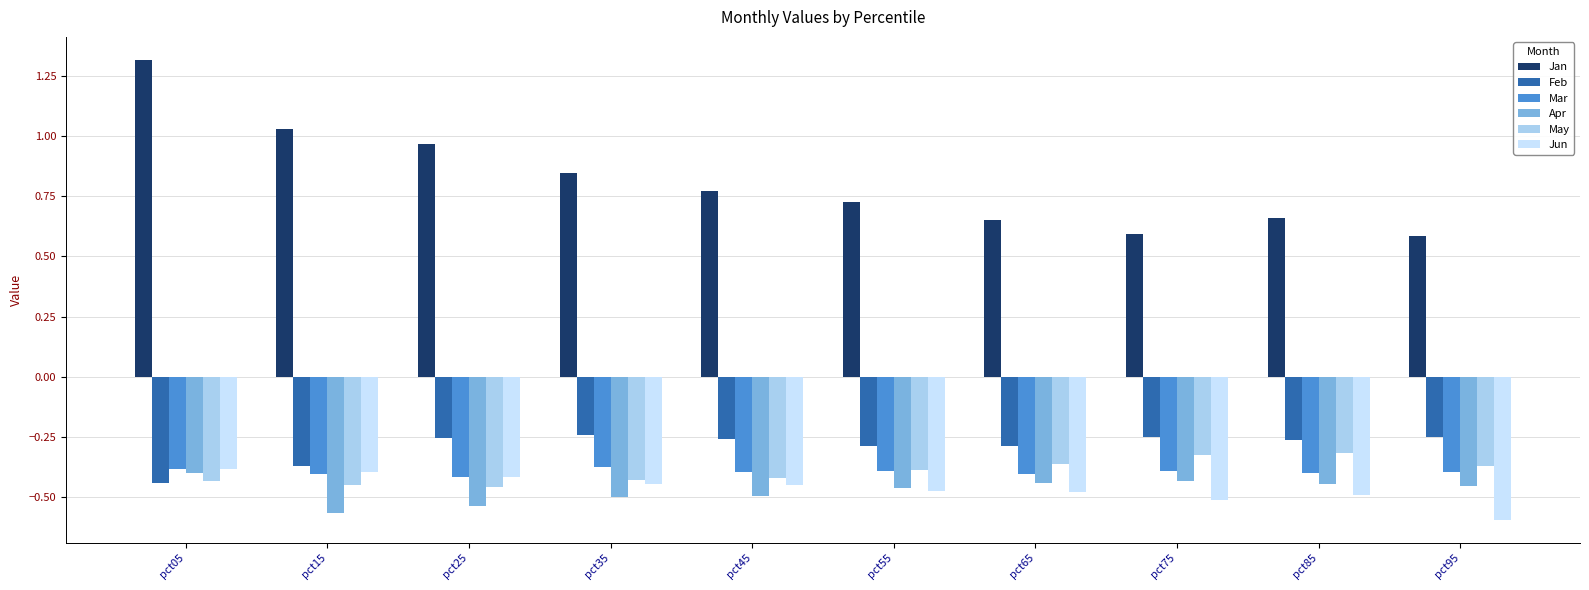

The value of Feb at pct75 is -0.1. True or false?

False